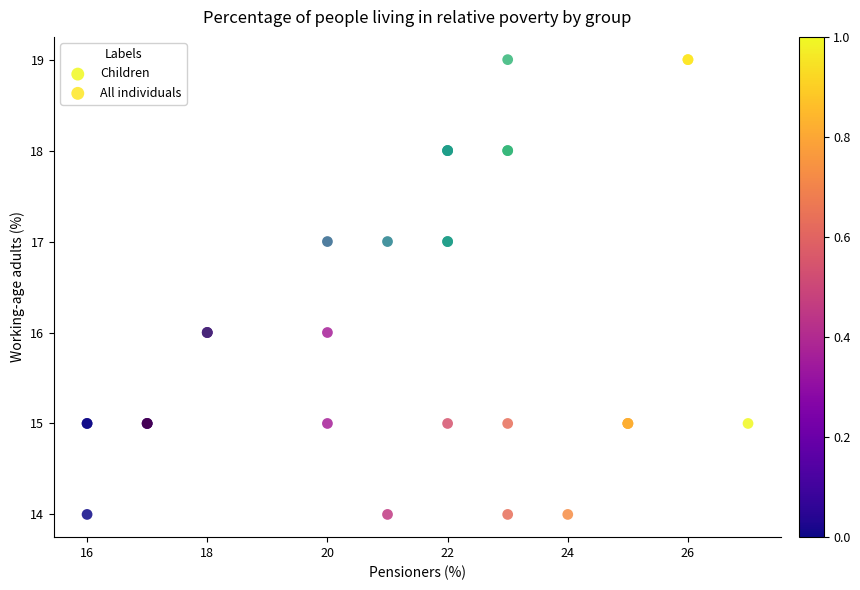

What are all the series names shown in the legend?

Children, All individuals